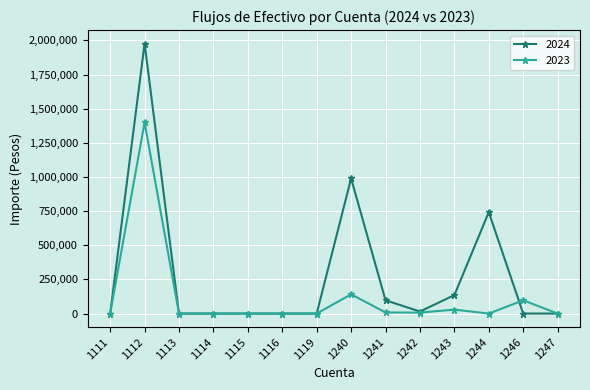

What is the value of the 2024 point at the 12th from the left?

742600.0